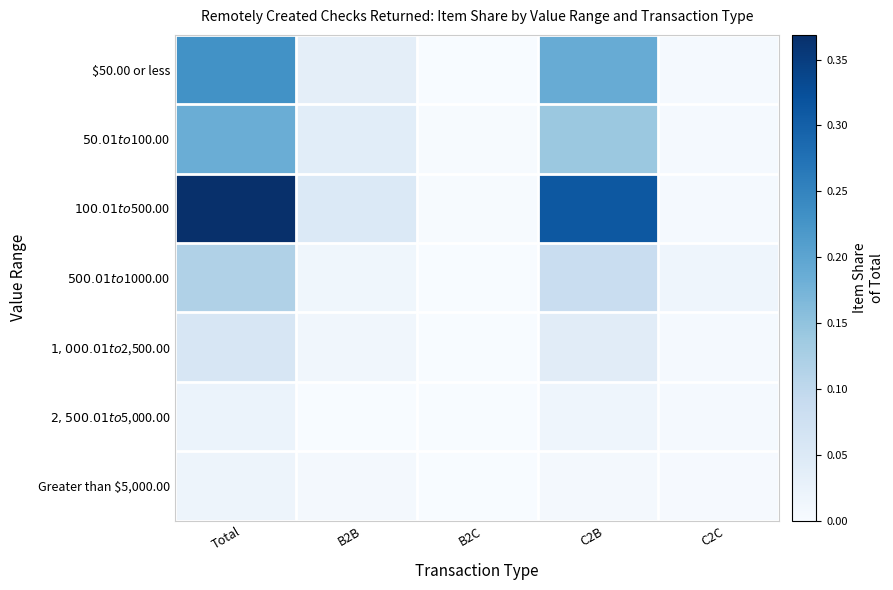

At how many categories does at least one series exceed 0?

5